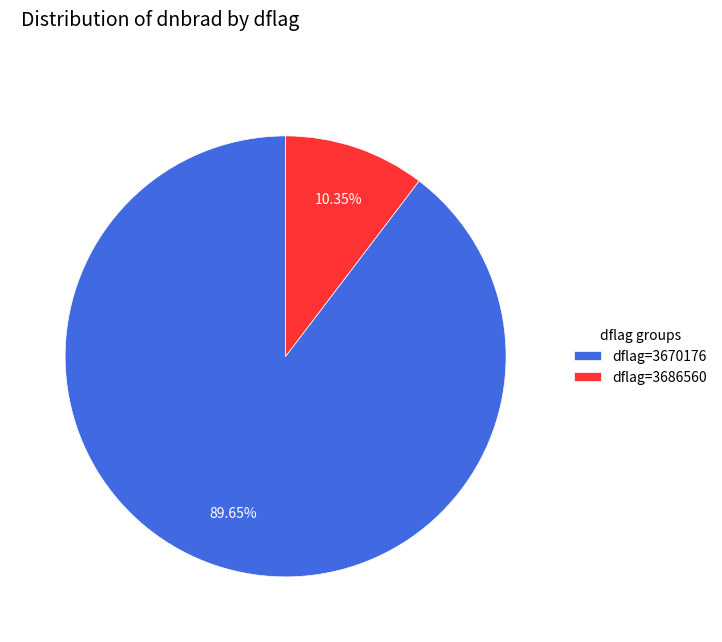

Which slice is the smallest?

dflag=3686560